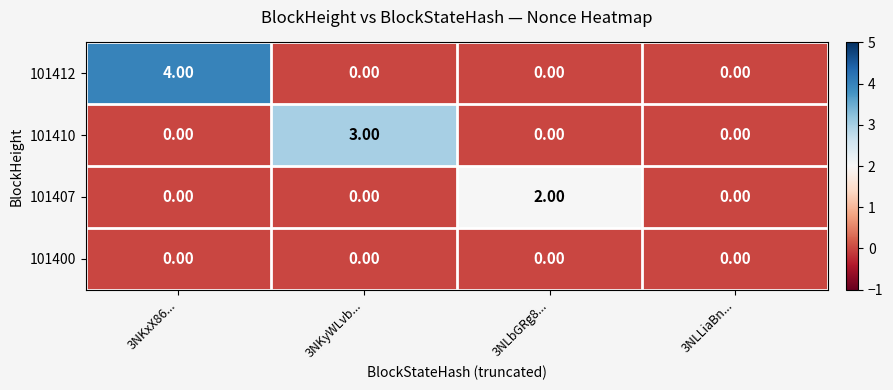

What is the spread (max minus min) of values at 3NKxX86...?

4